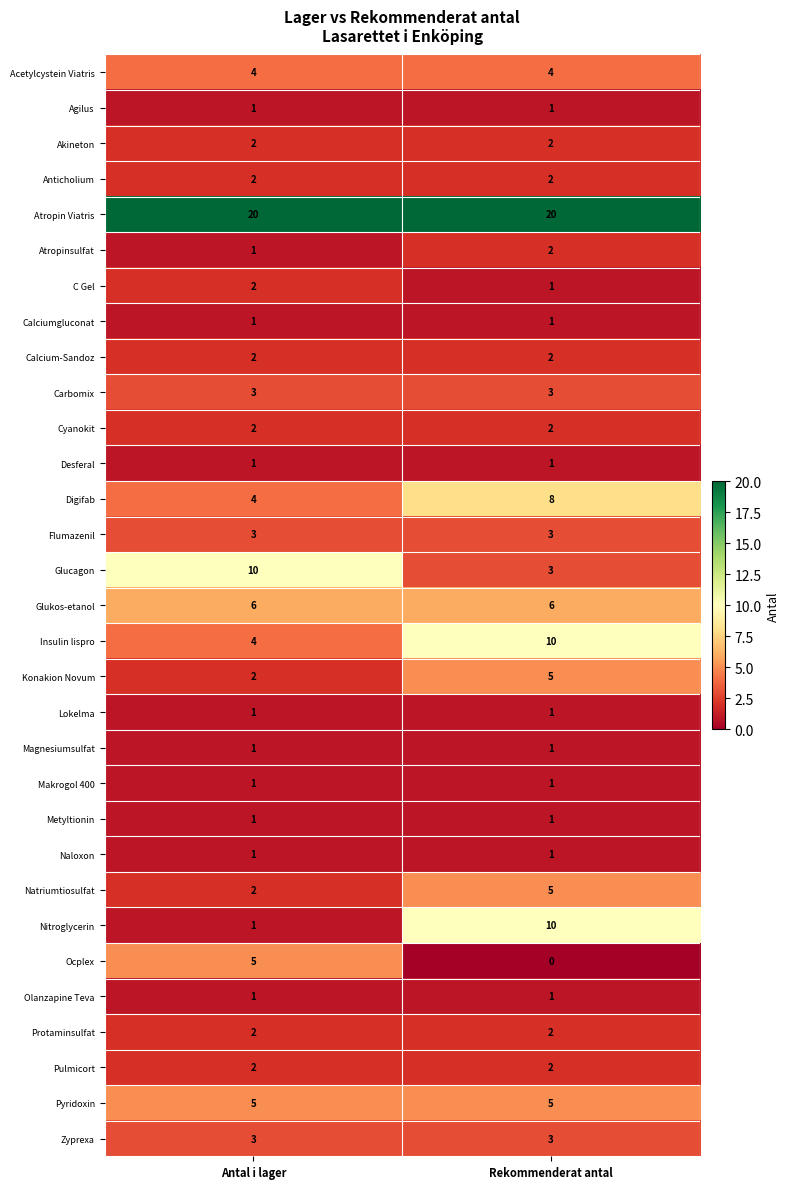

True or false: Metyltionin has a value of 2 at Rekommenderat antal.

False